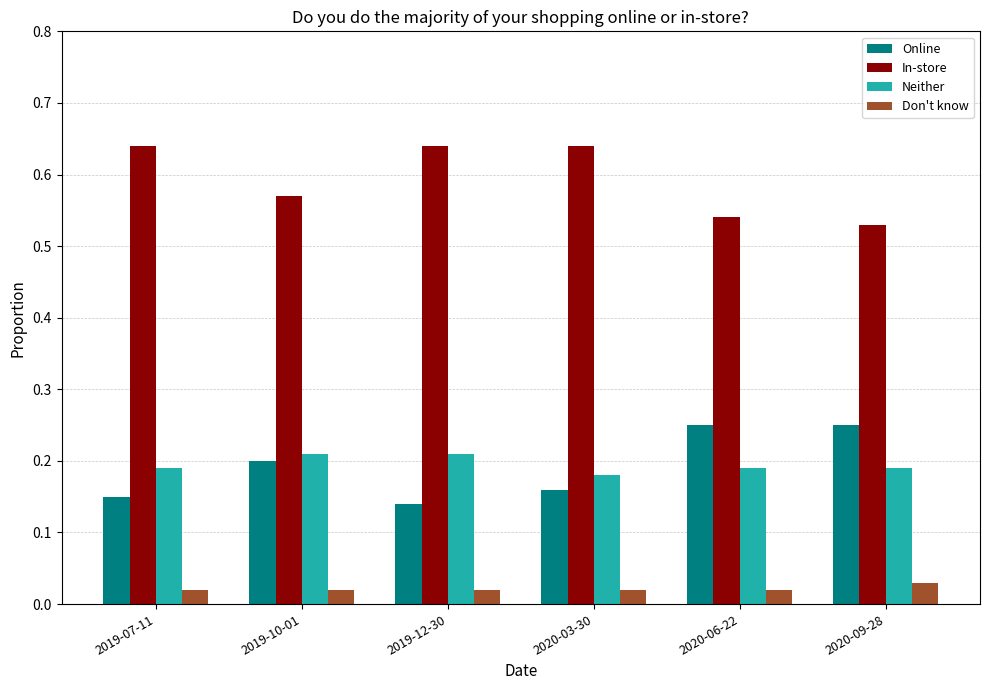

At 2020-09-28, list the series in order from largest to smallest.

In-store, Online, Neither, Don't know